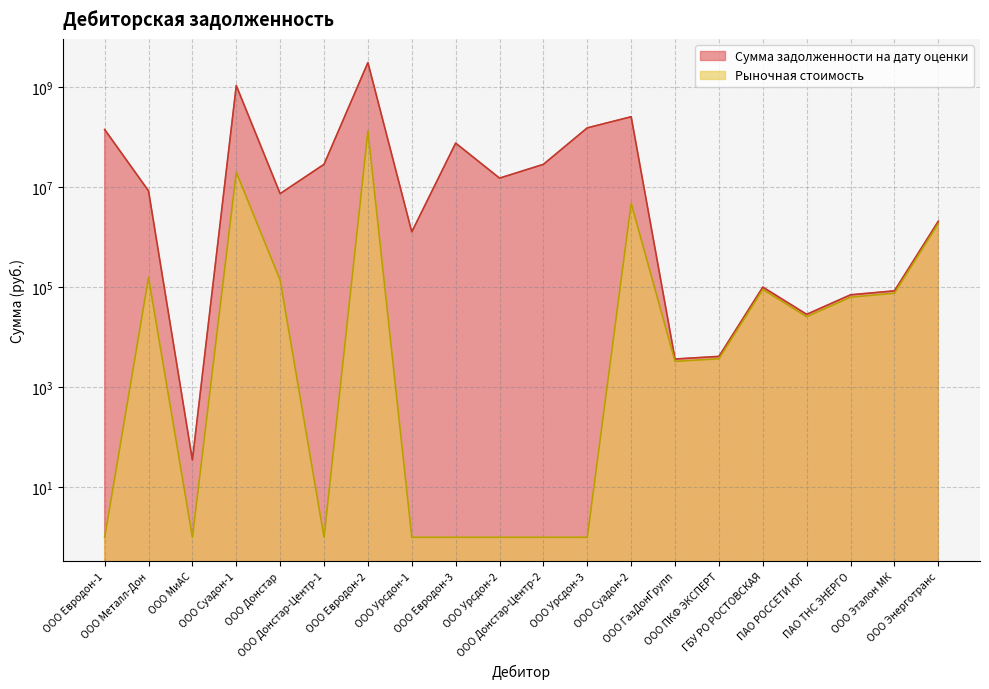

What is the difference between the Рыночная стоимость values at ООО Донстар-Центр-2 and ПАО ТНС ЭНЕРГО?

62568